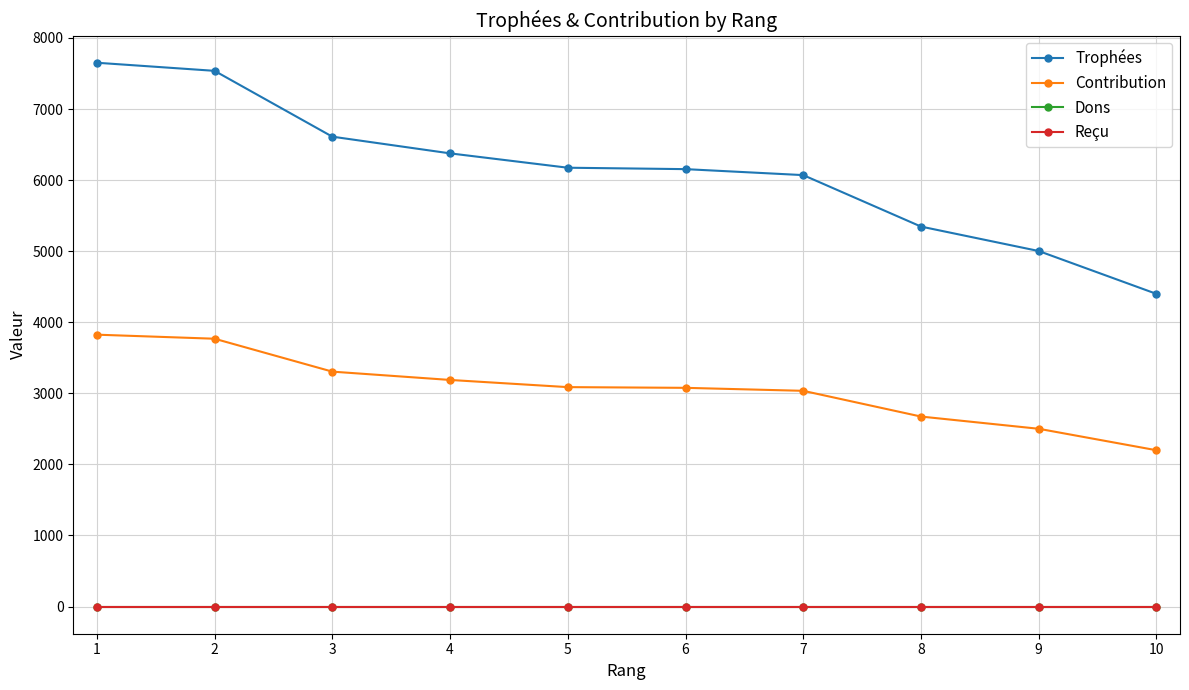

At which label does Trophées first exceed 6174?

1